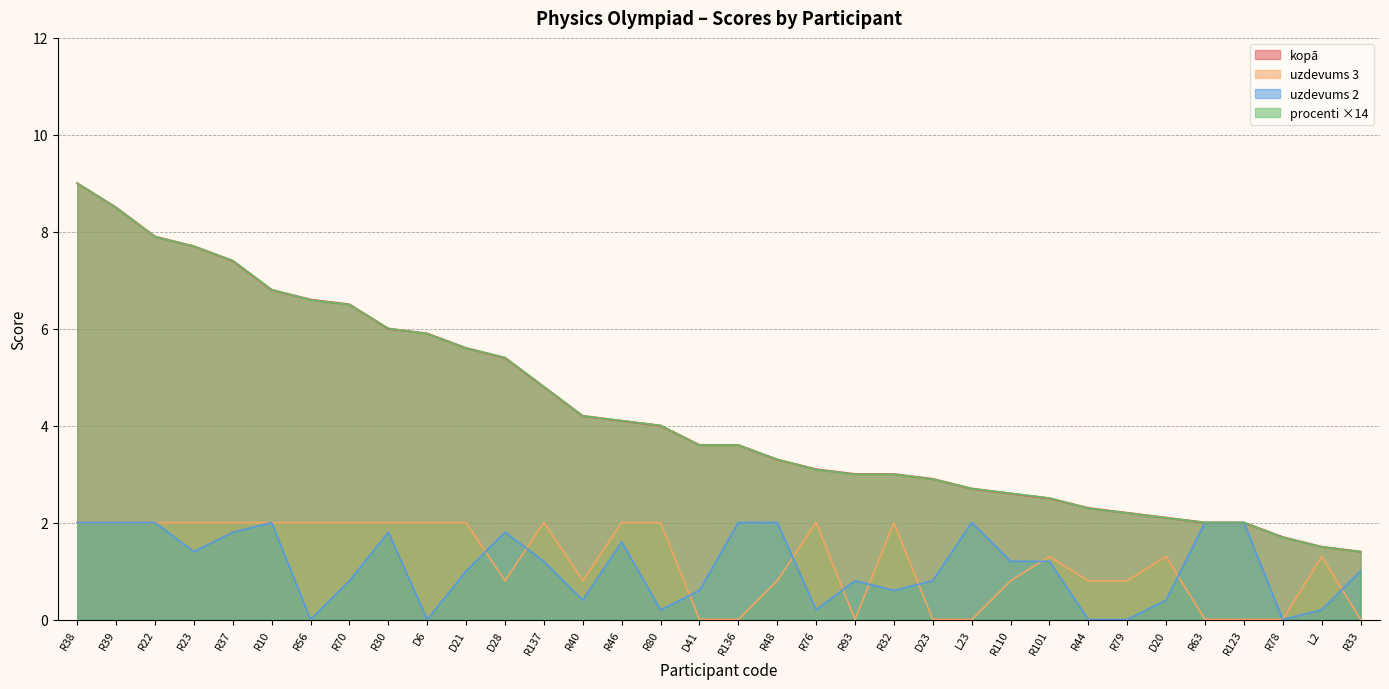

Where does the kopā series first go above 3?

R38